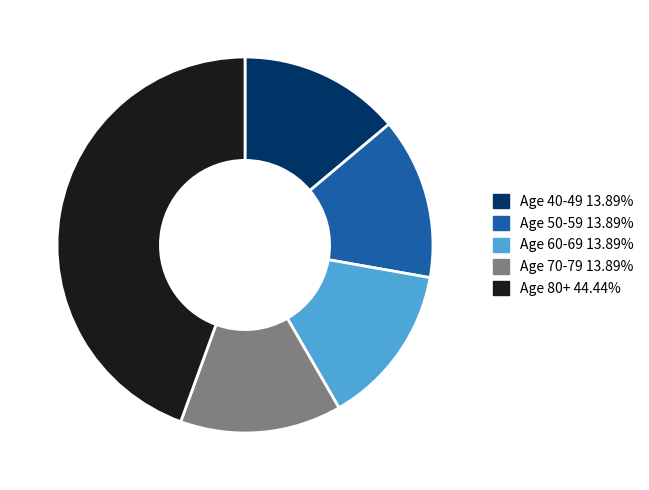

How many slices are in this pie chart?

5